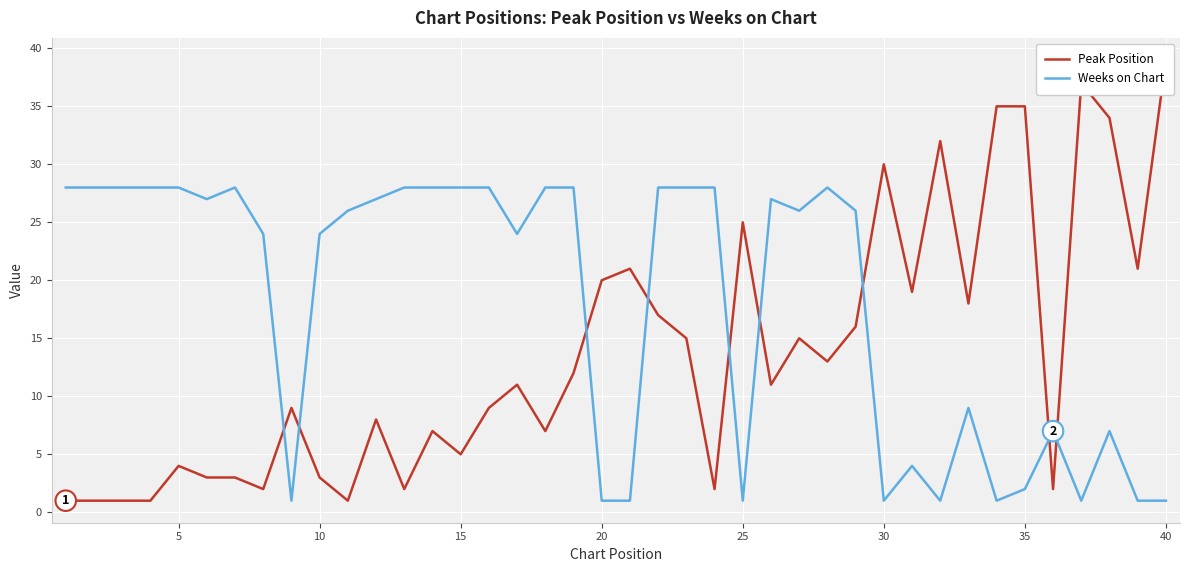

Is it true that Weeks on Chart equals 1 at 30?

True